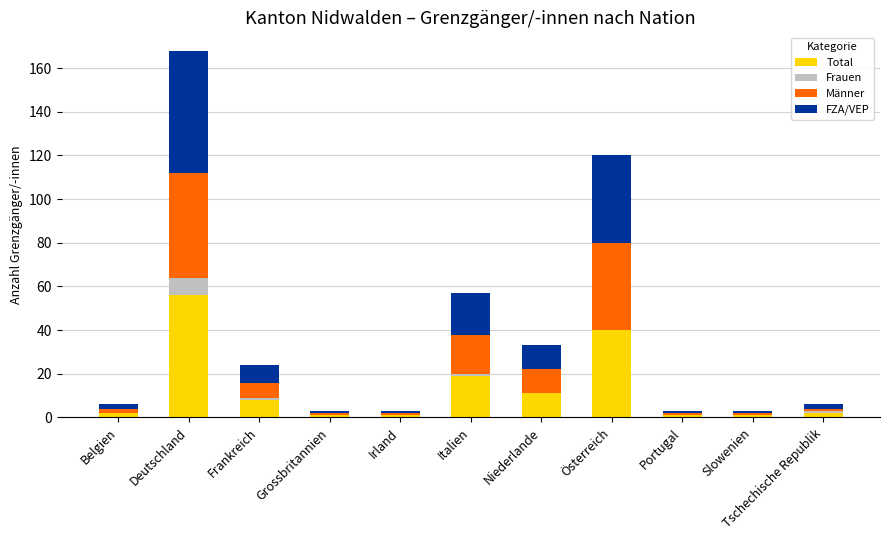

The Total series shows 11 at Niederlande. True or false?

True